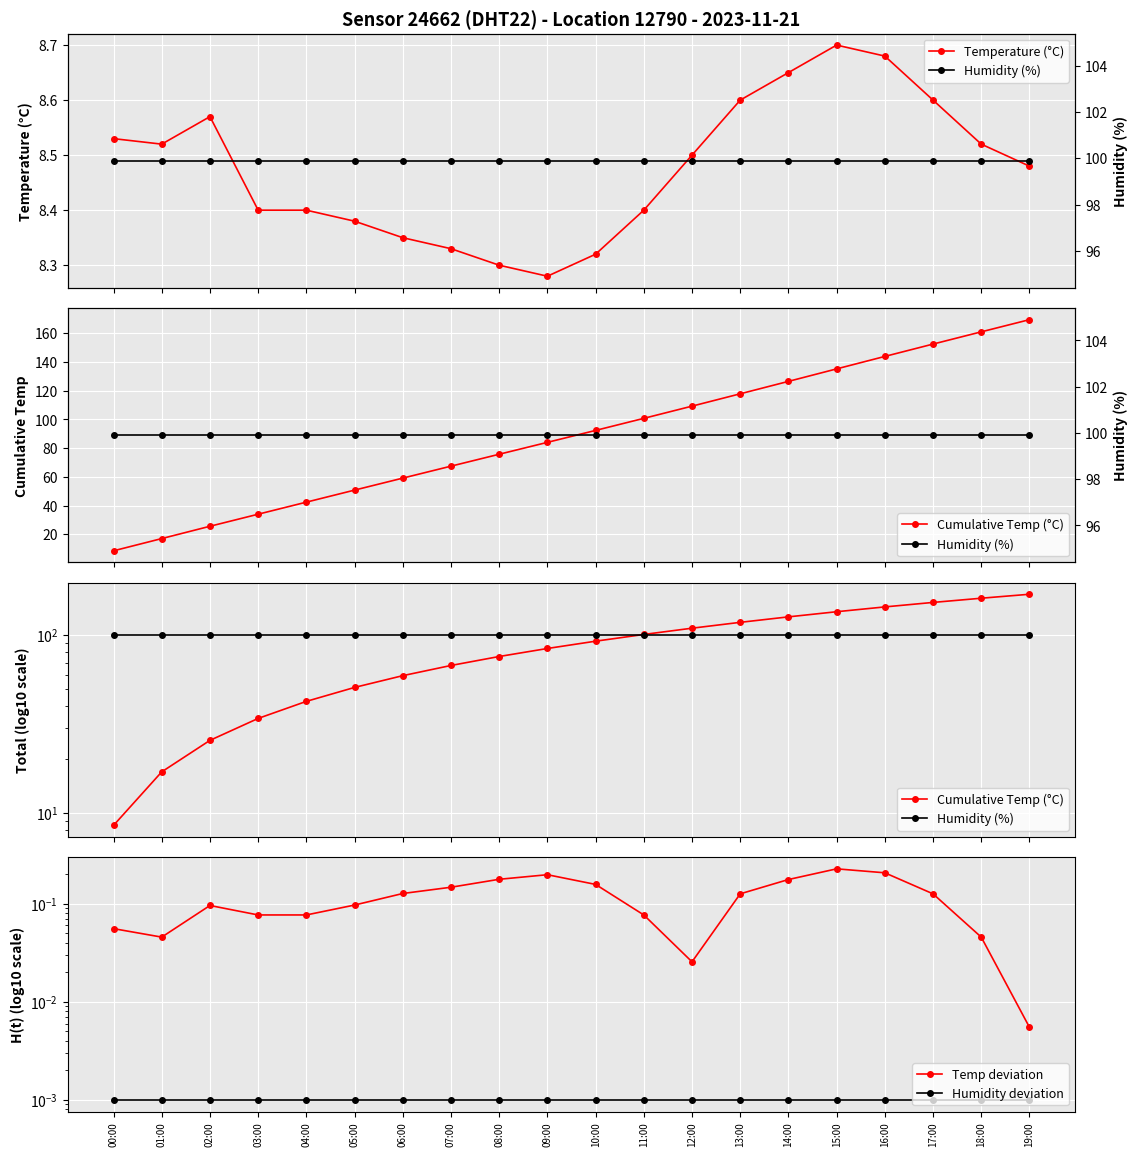

Rank the categories by Humidity (%) value from highest to lowest.

00:00, 01:00, 02:00, 03:00, 04:00, 05:00, 06:00, 07:00, 08:00, 09:00, 10:00, 11:00, 12:00, 13:00, 14:00, 15:00, 16:00, 17:00, 18:00, 19:00